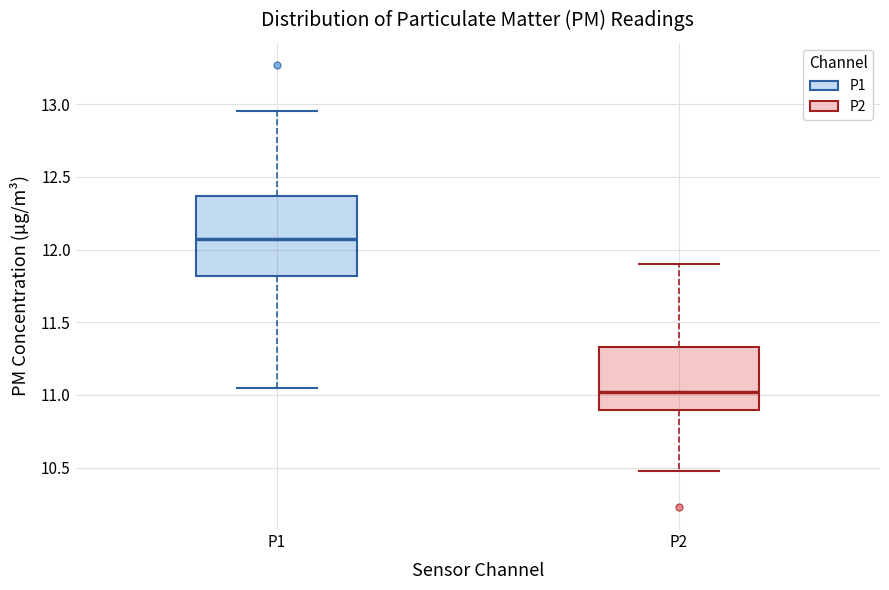

Which box's median line is the lowest?

P2